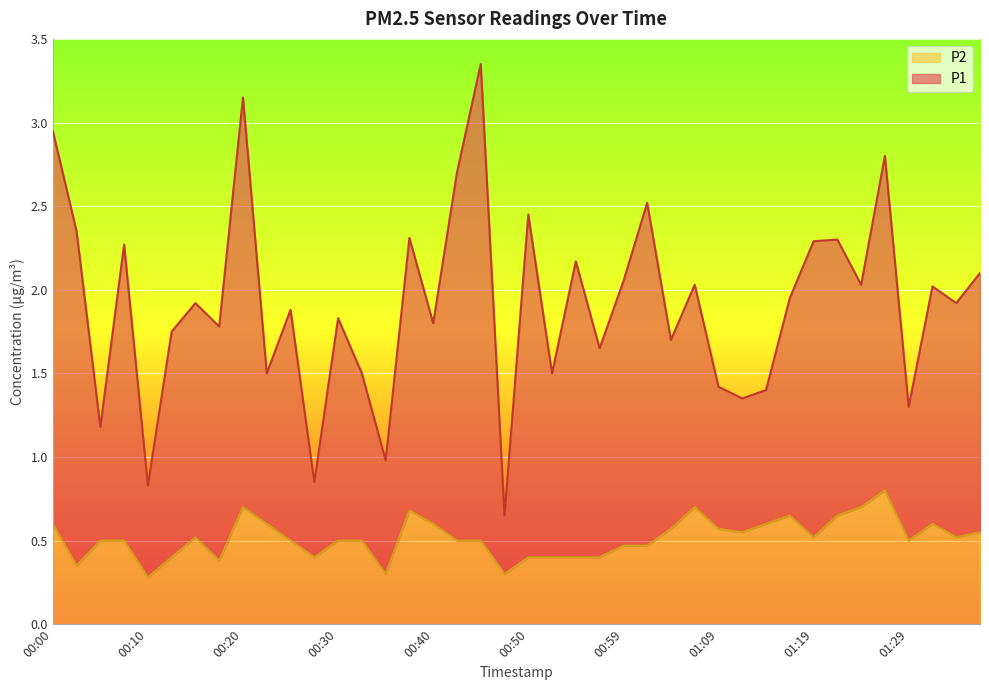

At which label does P1 first exceed 1?

00:00